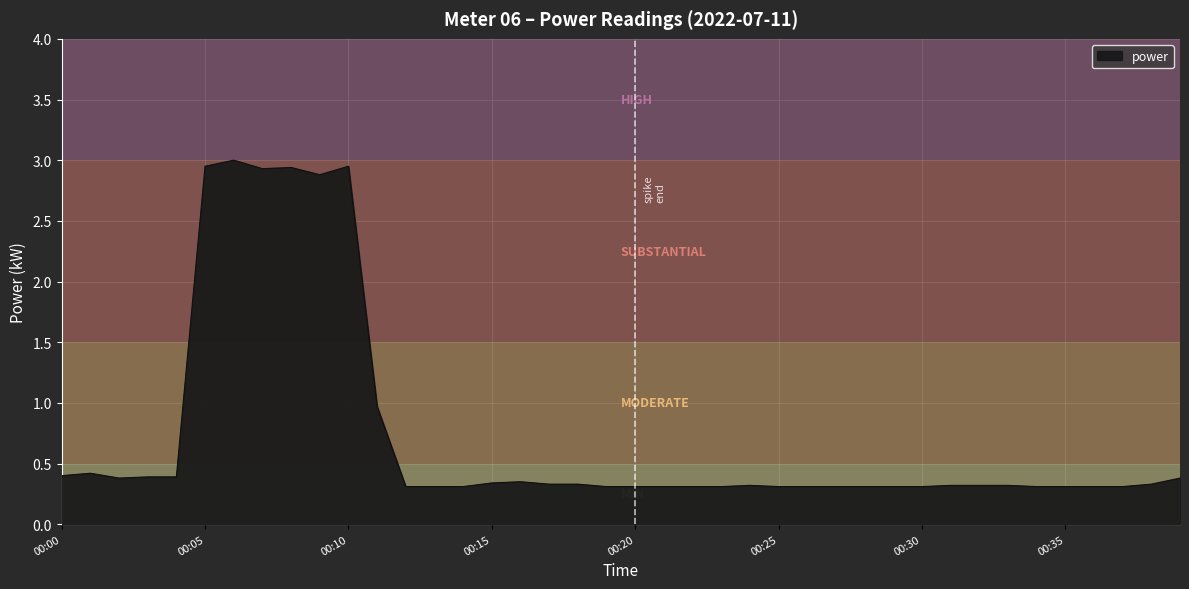

What is the difference between the maximum and minimum values?

2.7